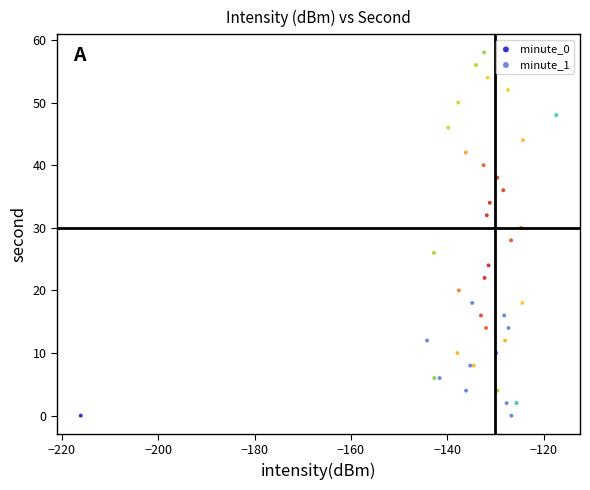

Which series reaches the maximum Y coordinate?

minute_0